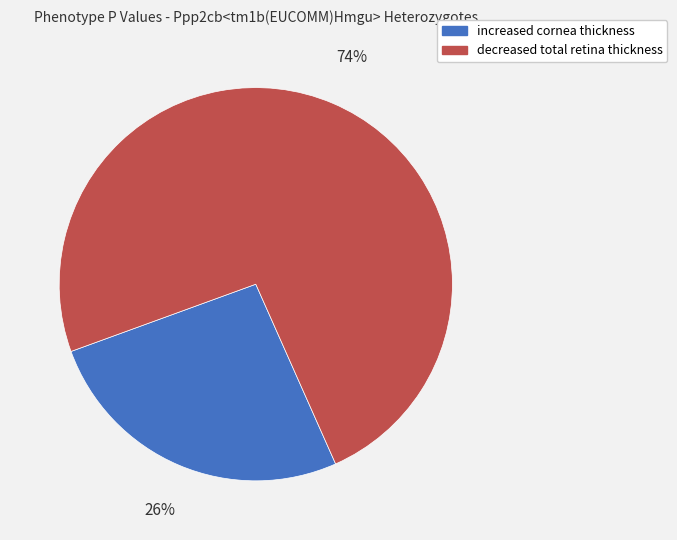

To the nearest percent, what portion does decreased total retina thickness represent?

74%